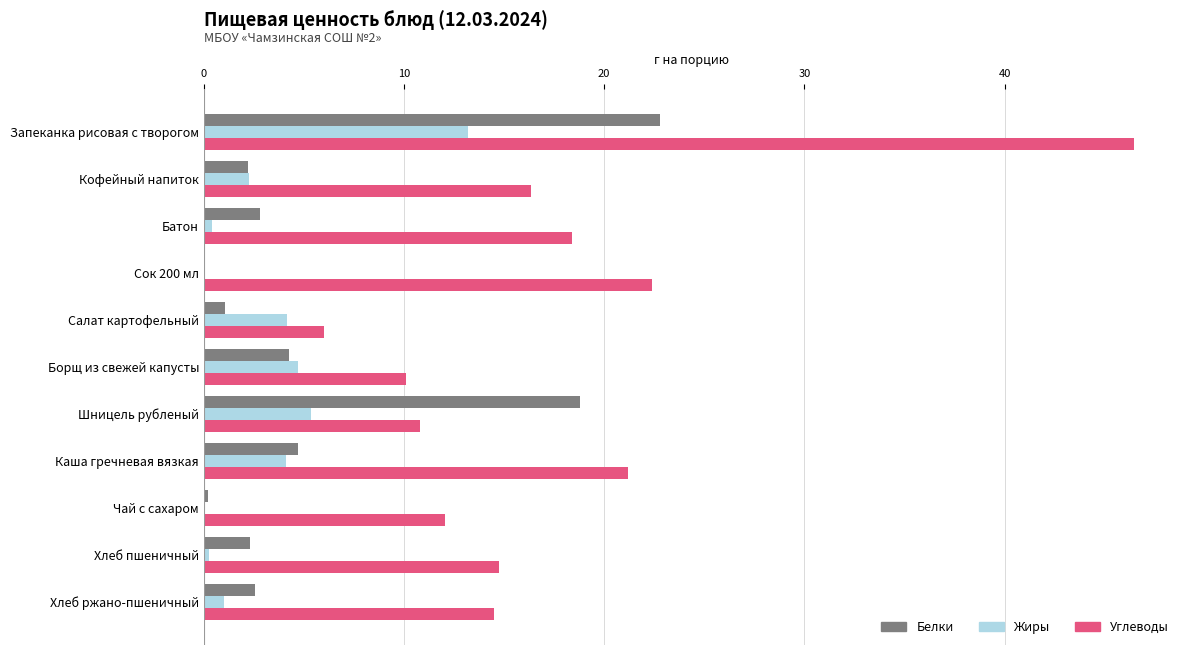

Is it true that Углеводы equals 10.1 at Борщ из свежей капусты?

True